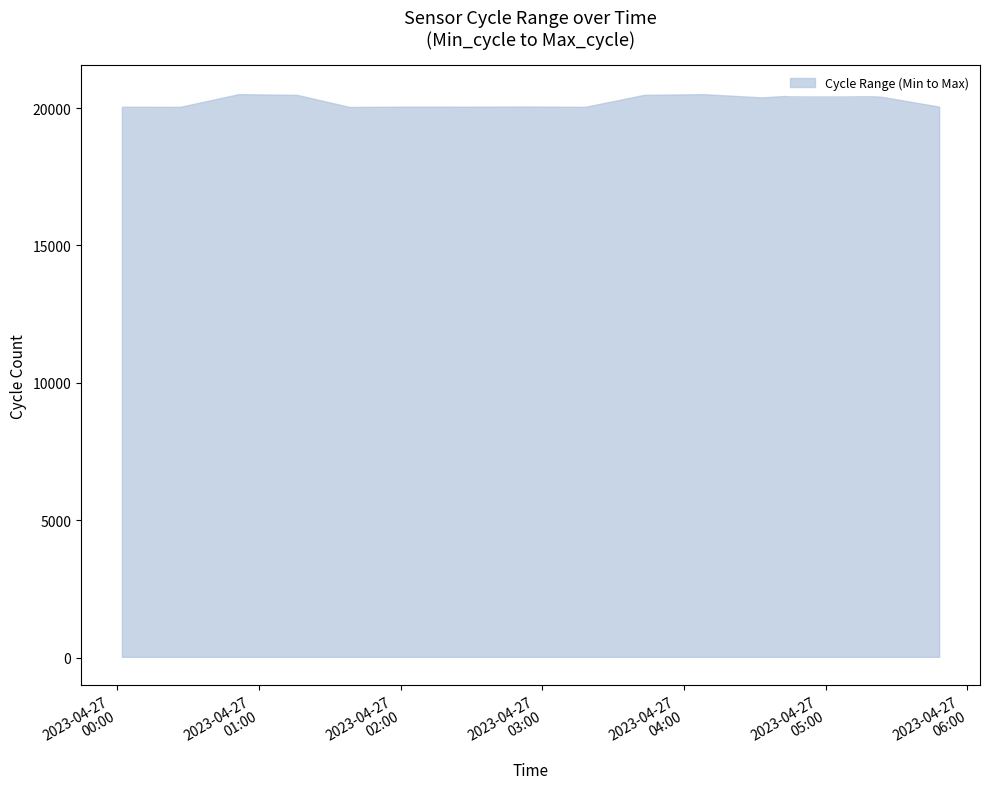

Where is Max_cycle nearest to the value 20283?

2023/04/27 04:33:00